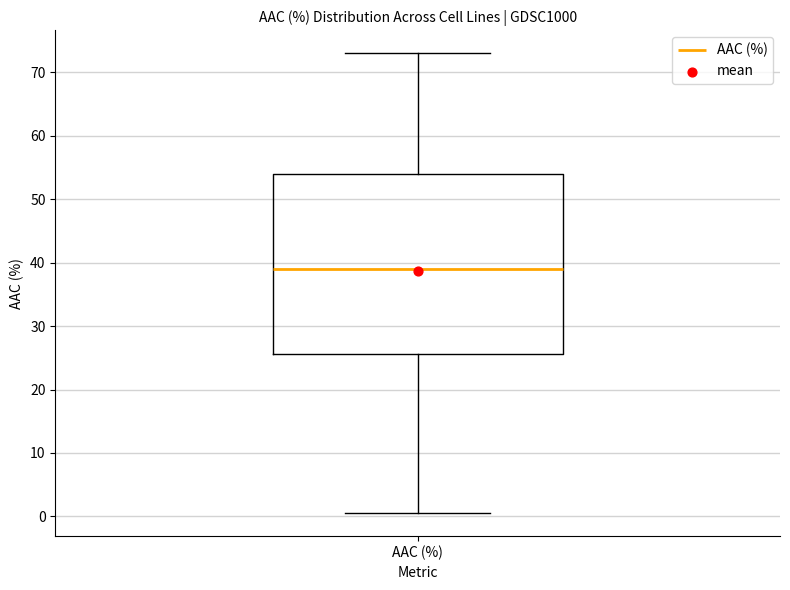

Where does the lower whisker of the box for AAC (%) end on the y-axis? The values are not printed on the chart, so give them approximately, as read against the axis.

1